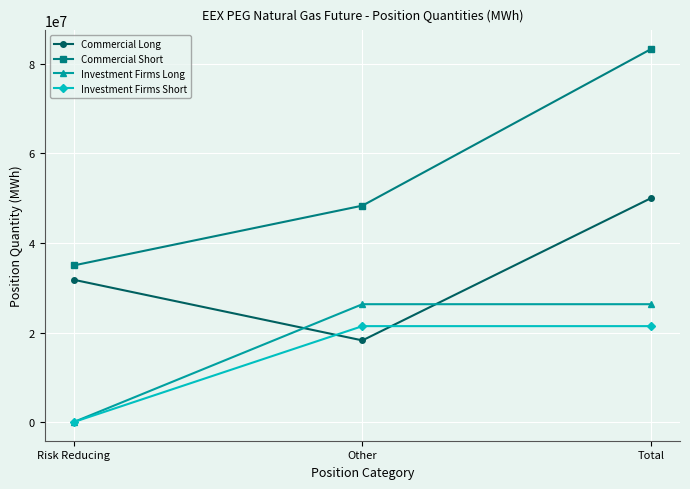

Is it true that Investment Firms Long equals 26320470 at Other?

True